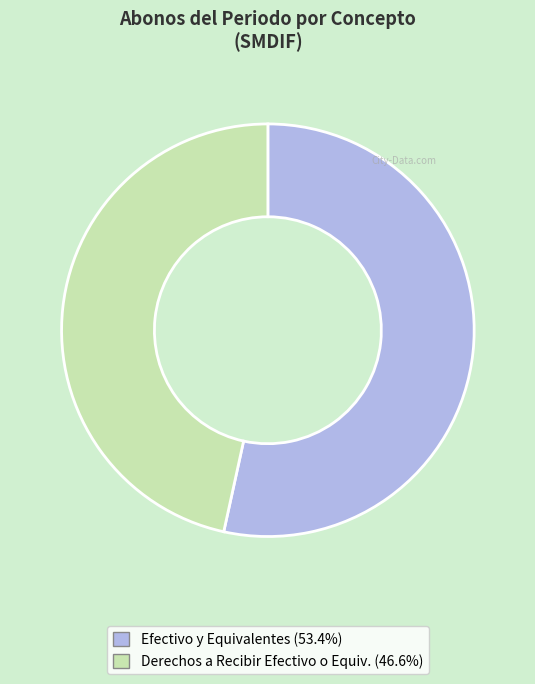

Does any single category account for the majority?

Yes